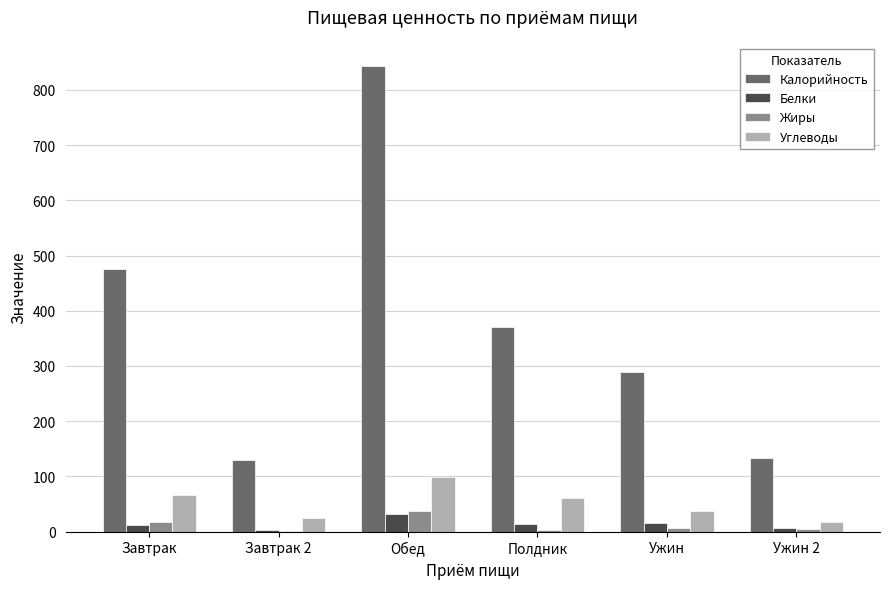

Which label corresponds to the largest value in the chart?

Обед